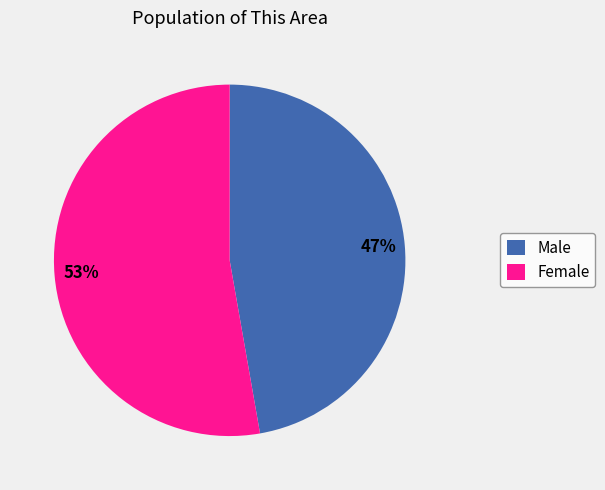

How many slices are in this pie chart?

2